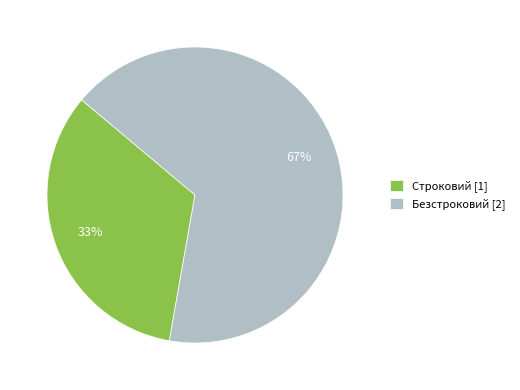

The Строковий slice represents 46% of the pie. True or false?

False